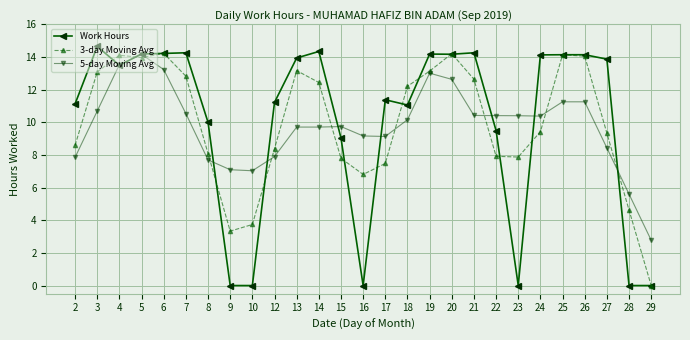

What is the spread (max minus min) of values at 12?

3.3